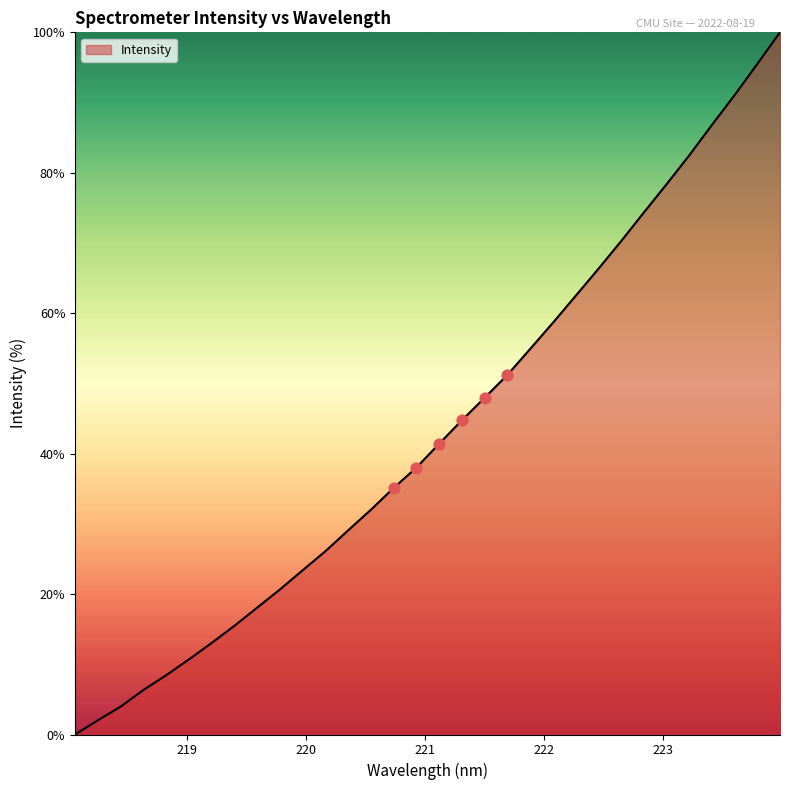

What is the greatest value displayed?

100.0